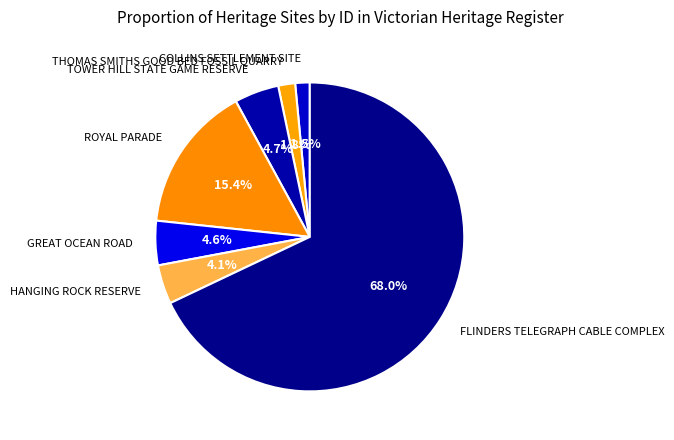

To the nearest percent, what is the average slice percentage?

14%